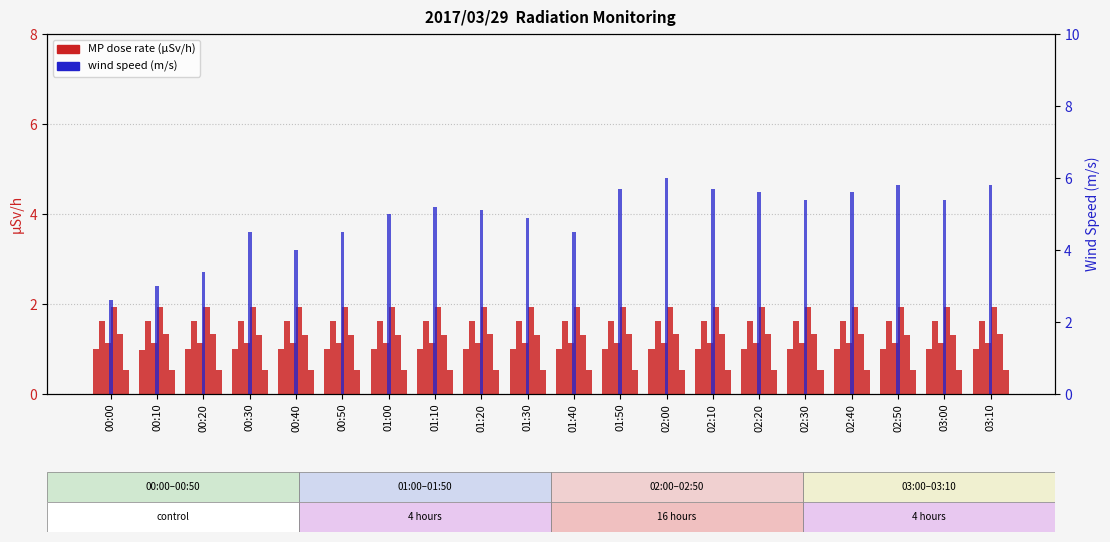

The MP-1 series shows 1.0 at 02:40. True or false?

True